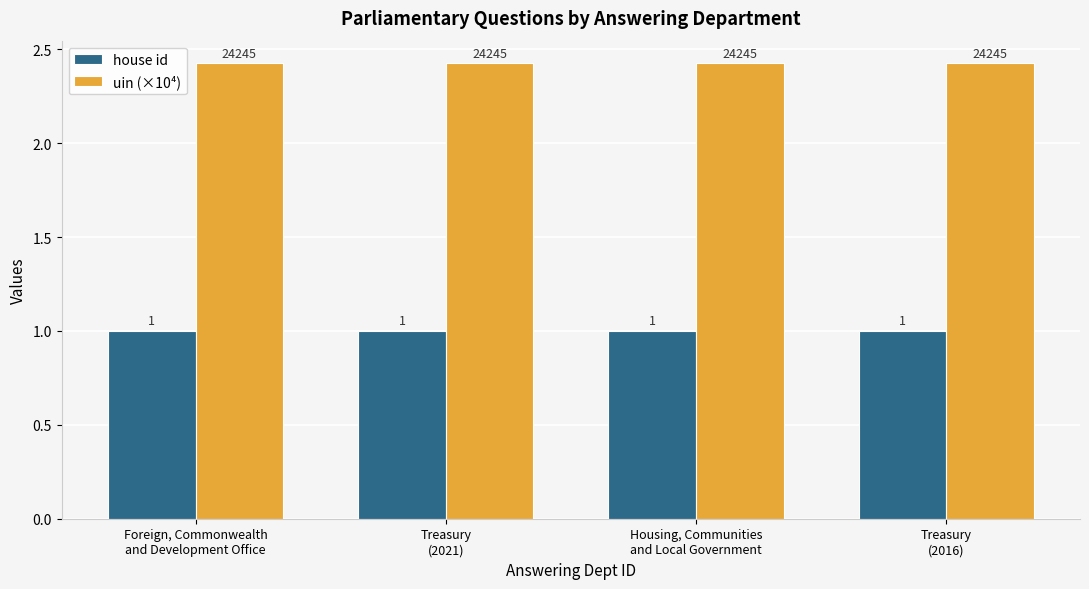

What is the maximum value for house id?

1.0